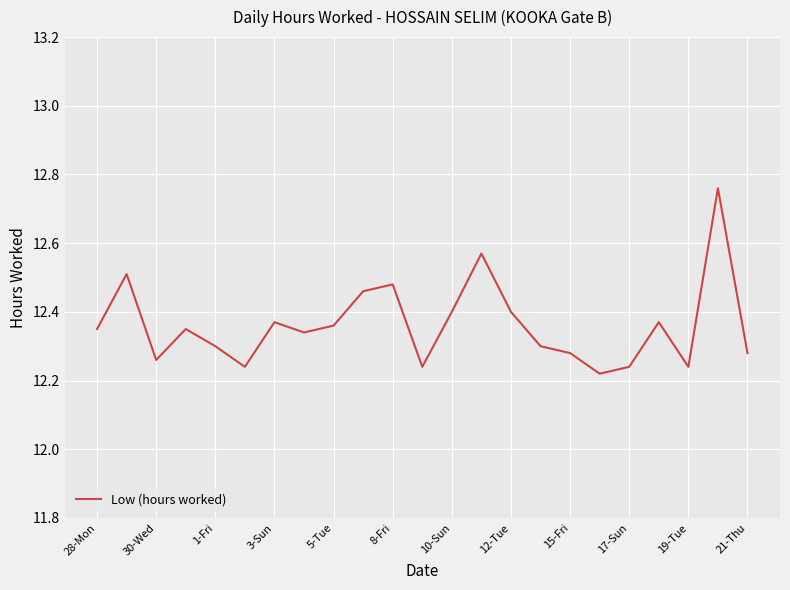

How many series are shown in this chart?

1